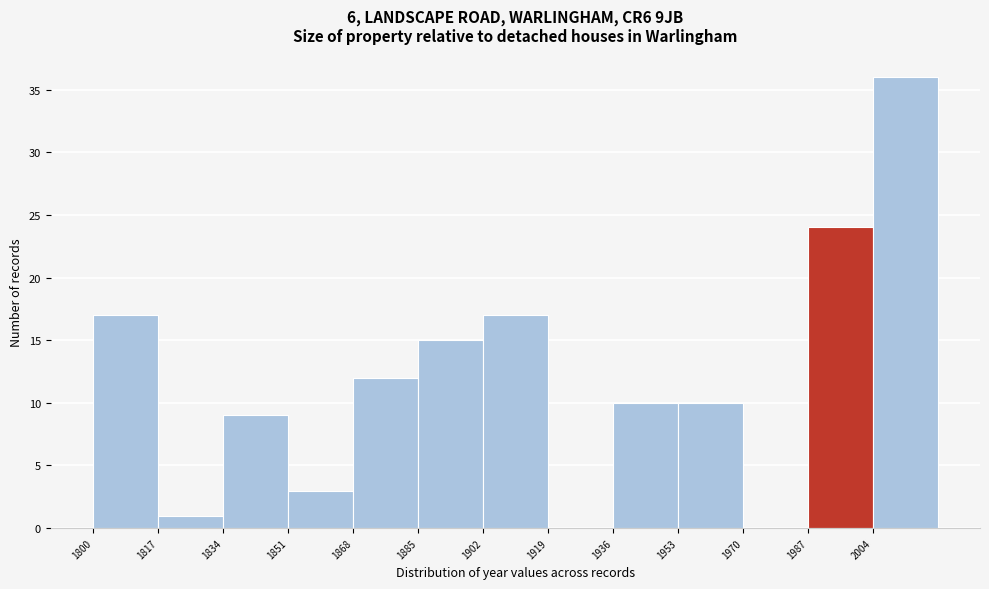

Reading left to right, transcribe this chart: for each bar, give the range it covers on the x-axis and its height. Neither the bar edges nor the heights are printed on the chart, so give them approximately, as read against the axes.

1800 to 1817: 17
1817 to 1834: 1
1834 to 1851: 9
1851 to 1868: 3
1868 to 1885: 12
1885 to 1902: 15
1902 to 1919: 17
1919 to 1936: 0
1936 to 1953: 10
1953 to 1970: 10
1970 to 1987: 0
1987 to 2004: 24
2004 to 2021: 36